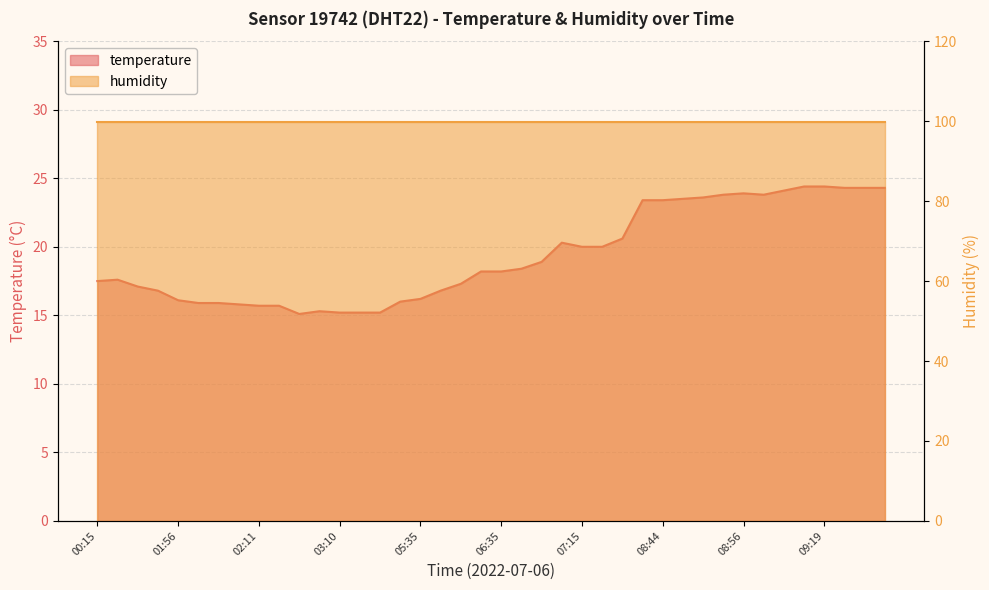

What is the smallest value displayed?

15.1